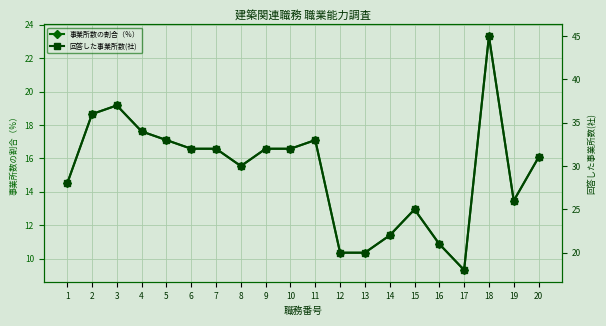

Which series has the largest total across all categories?

回答した事業所数(社)